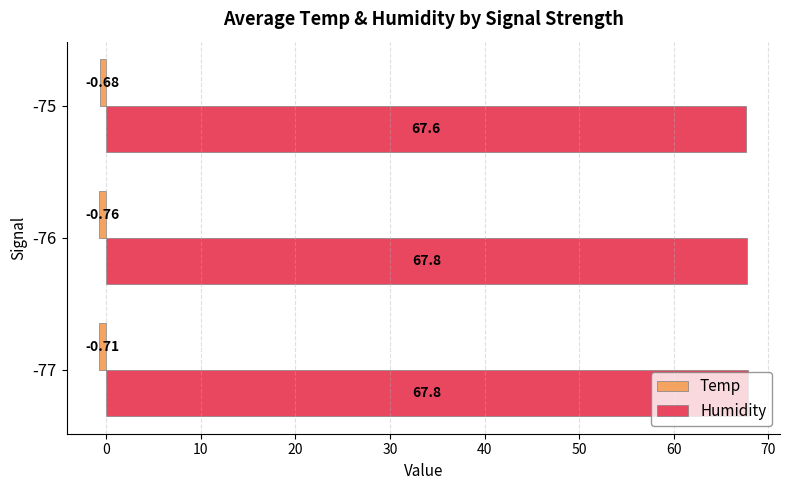

Is the value of Temp at -77 greater than the value of Humidity at -75?

No